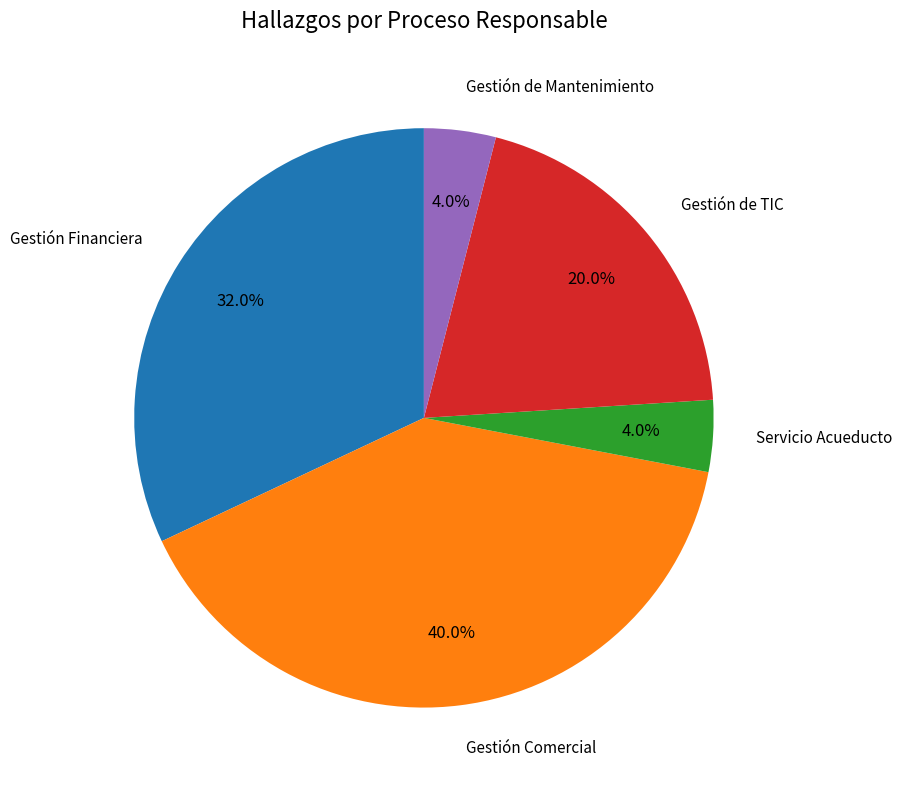

Is there a majority slice in this chart?

No